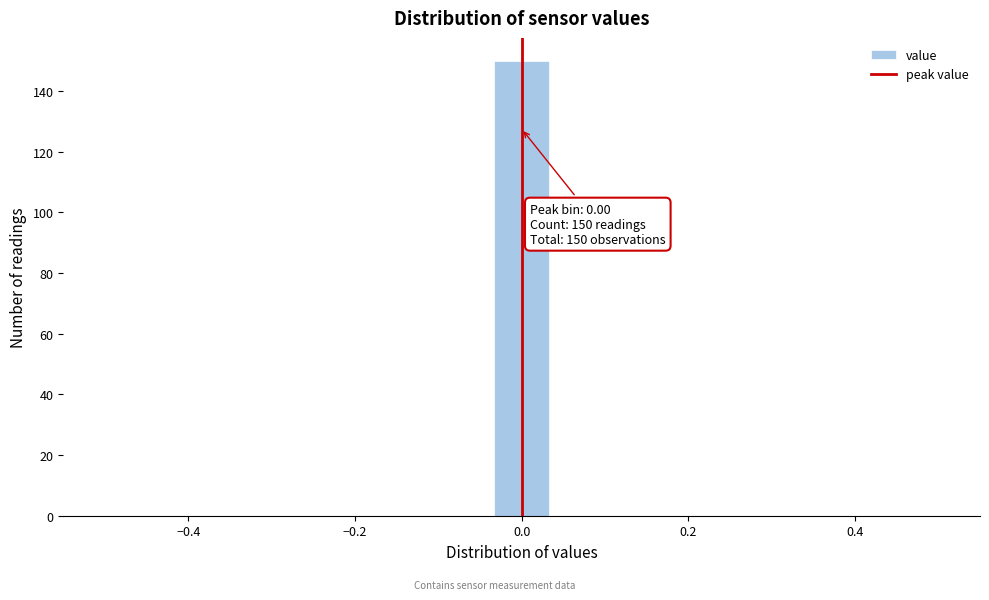

Around what value on the x-axis is the tallest bar? Give the approximate position of its centre, as read against the axis.

0.00